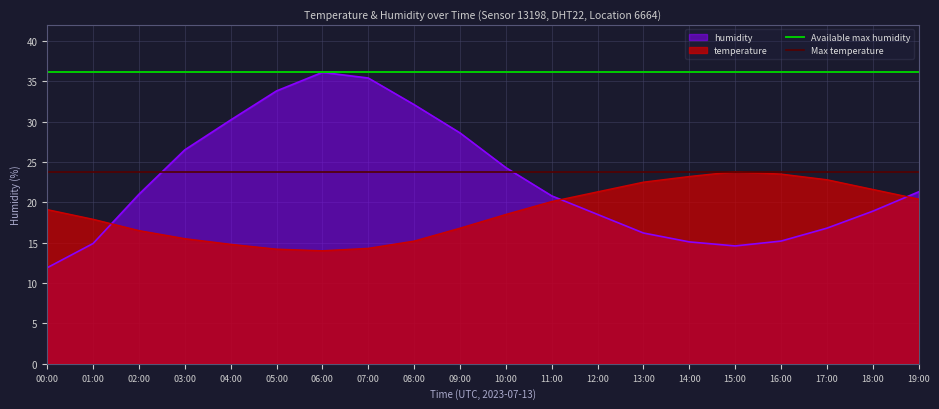

What is the sum of the Max temperature values at 00:00 and 01:00?

47.6